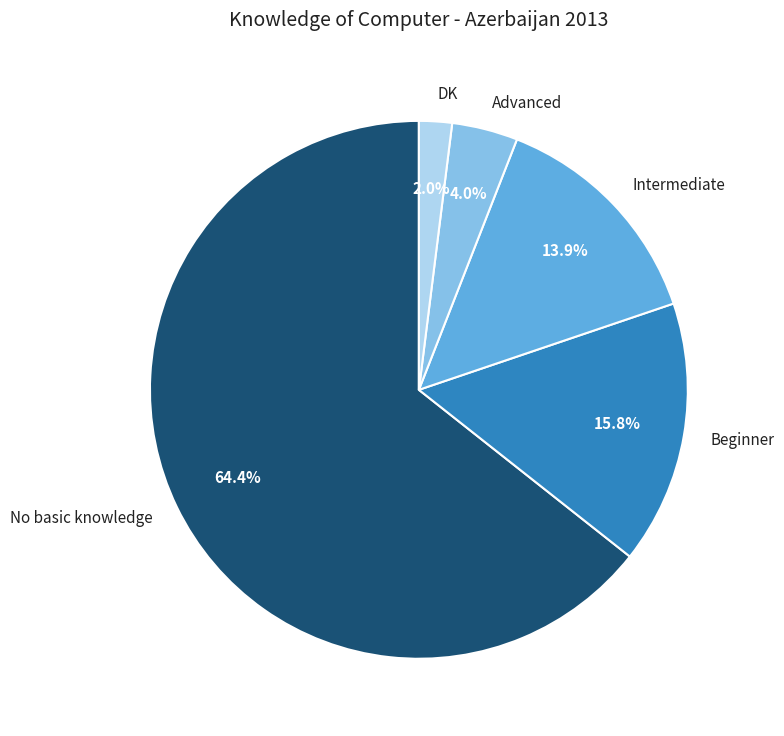

What percentage is NOT represented by Advanced?

96.0%